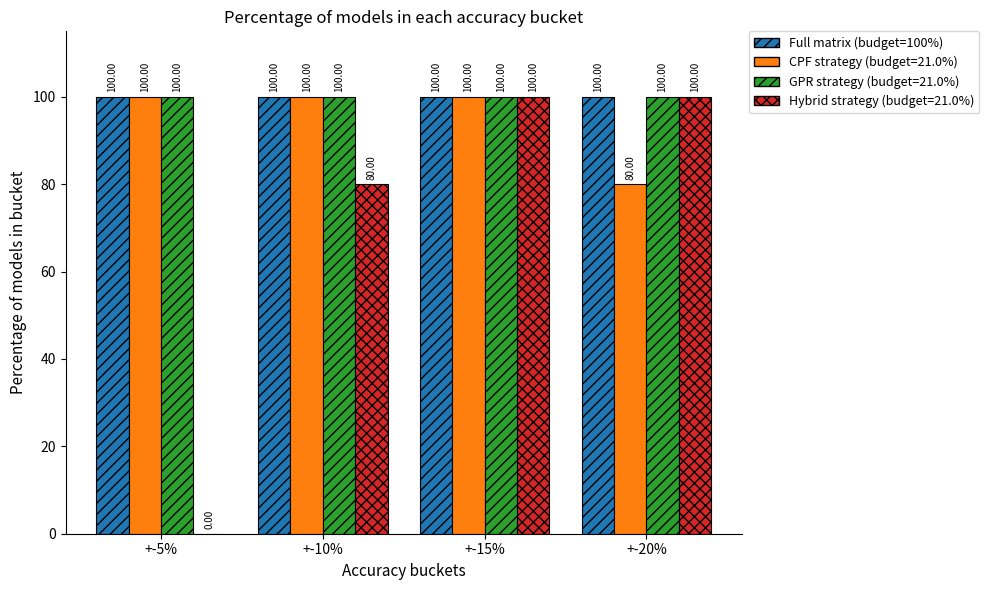

What is the total value across all series at +-5%?

300